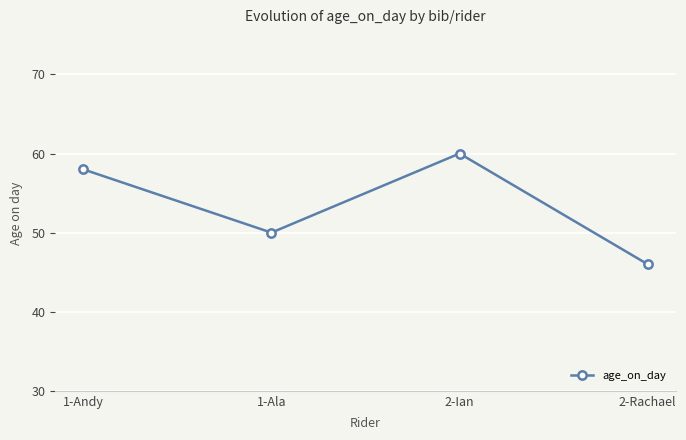

List the labels in order of value, largest first.

2-Ian, 1-Andy, 1-Ala, 2-Rachael